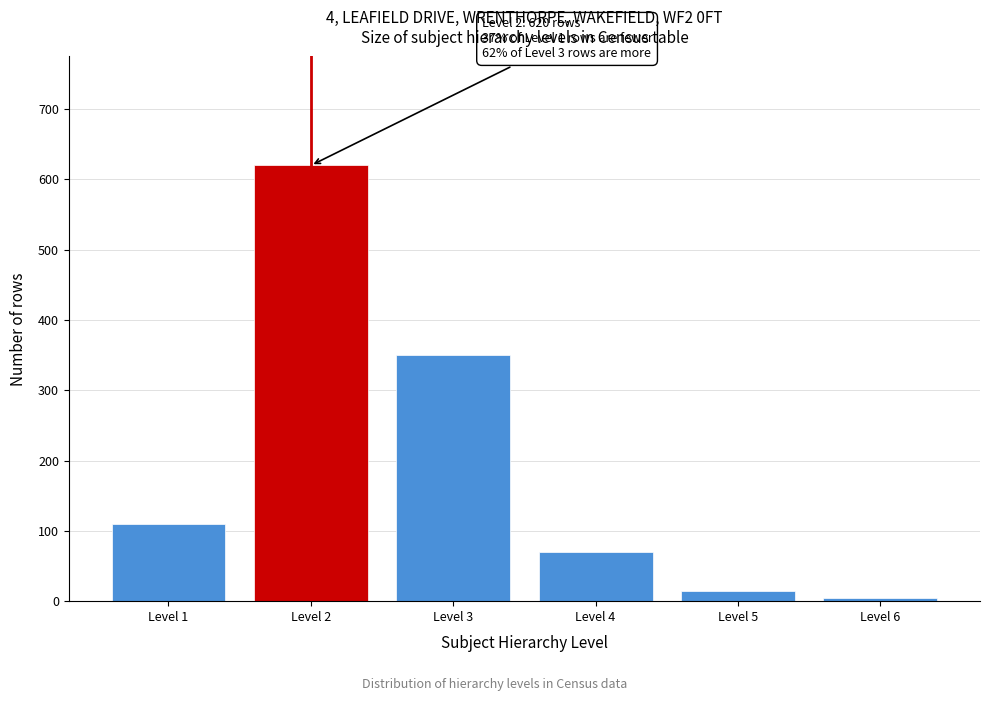

Reading left to right, what are all the values shown in this chart?

110	620	350	70	15	4